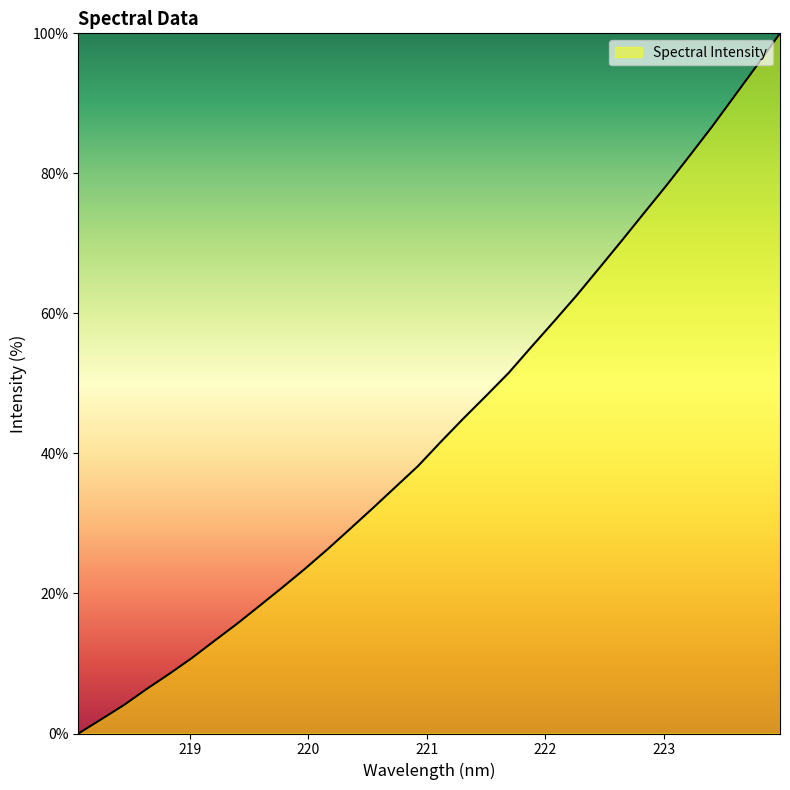

What is the difference between the maximum and minimum values?

100.0